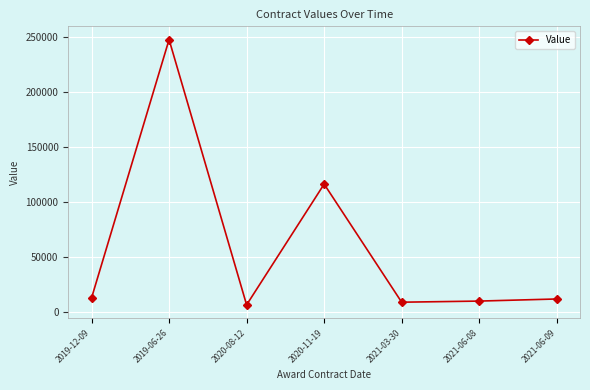

What is the change in value from 2020-11-19 to 2021-03-30?

-107740